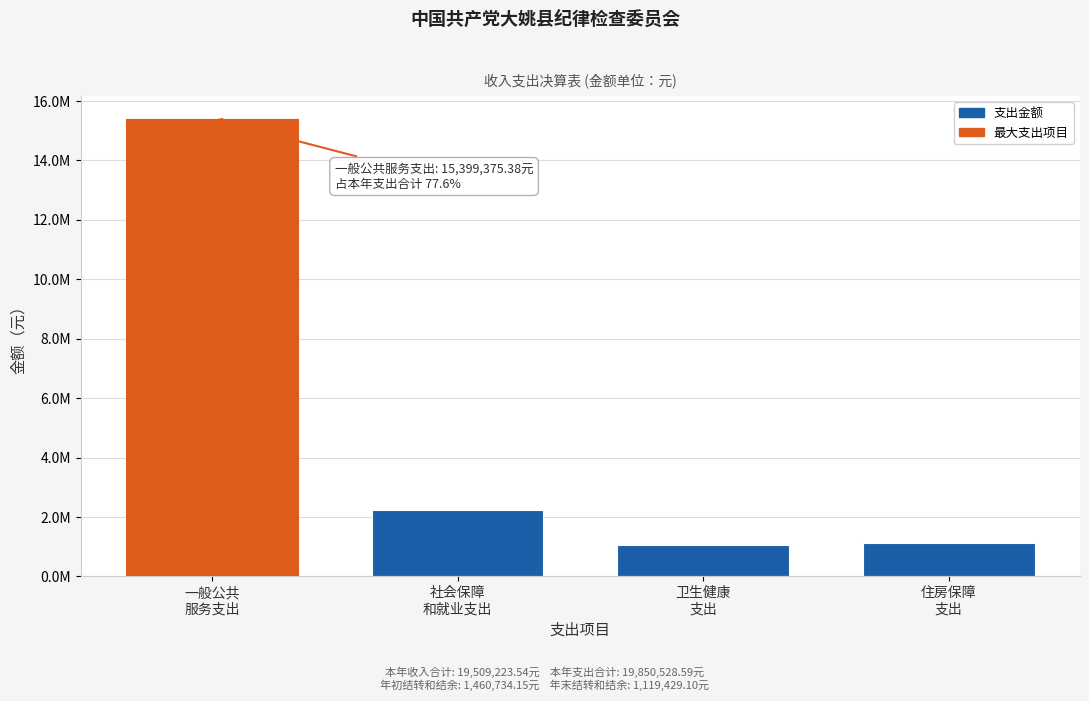

Does the chart contain any negative values?

No